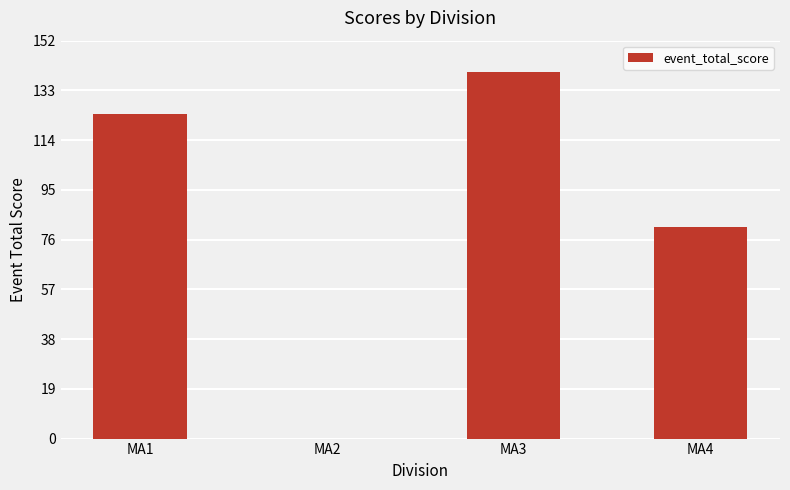

What is the greatest value displayed?

140